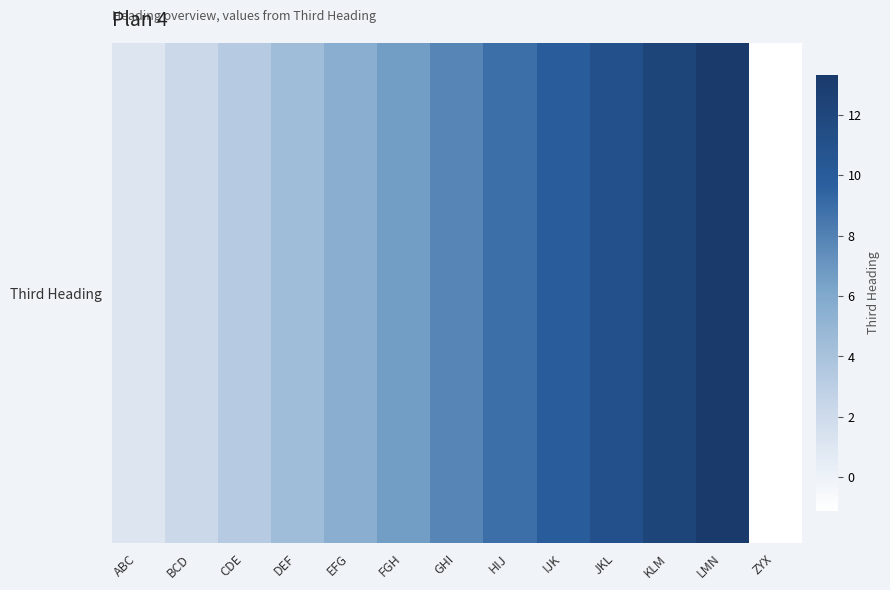

Reading left to right, transcribe all the data shown in this chart.

ABC=1.1	BCD=2.2	CDE=3.3	DEF=4.4	EFG=5.5	FGH=6.7	GHI=7.8	HIJ=8.9	IJK=10.0	JKL=11.1	KLM=12.2	LMN=13.3	ZYX=-1.1